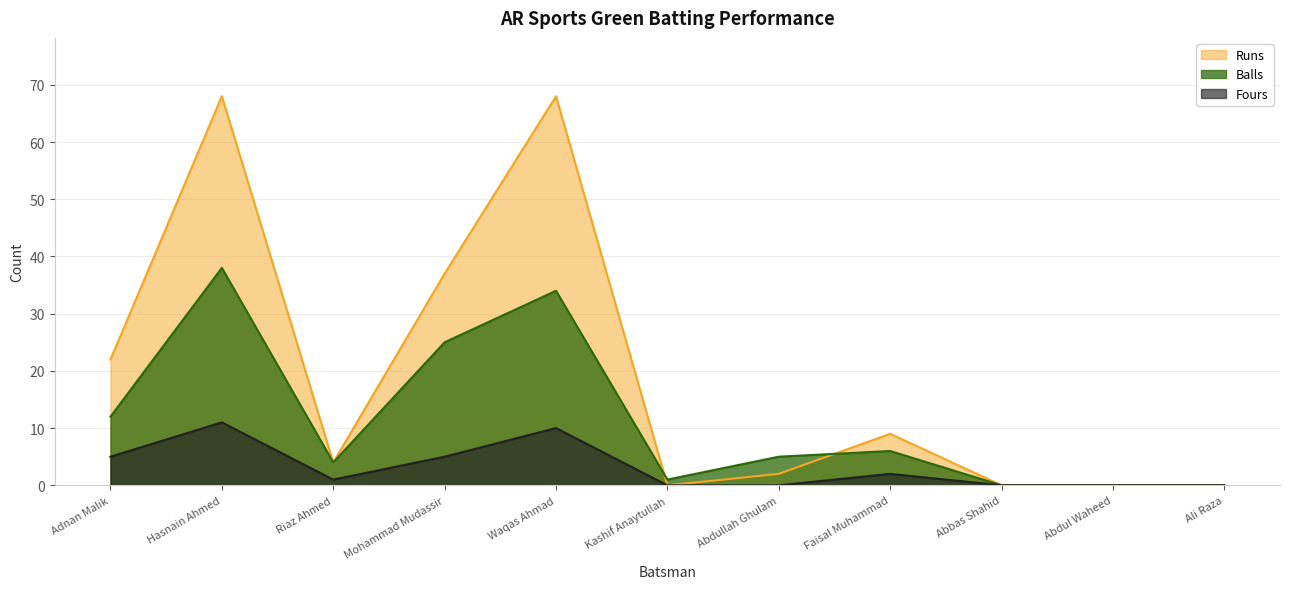

List the labels in order of Runs value, smallest first.

Kashif Anaytullah, Abbas Shahid, Abdul Waheed, Ali Raza, Abdullah Ghulam, Riaz Ahmed, Faisal Muhammad, Adnan Malik, Mohammad Mudassir, Hasnain Ahmed, Waqas Ahmad